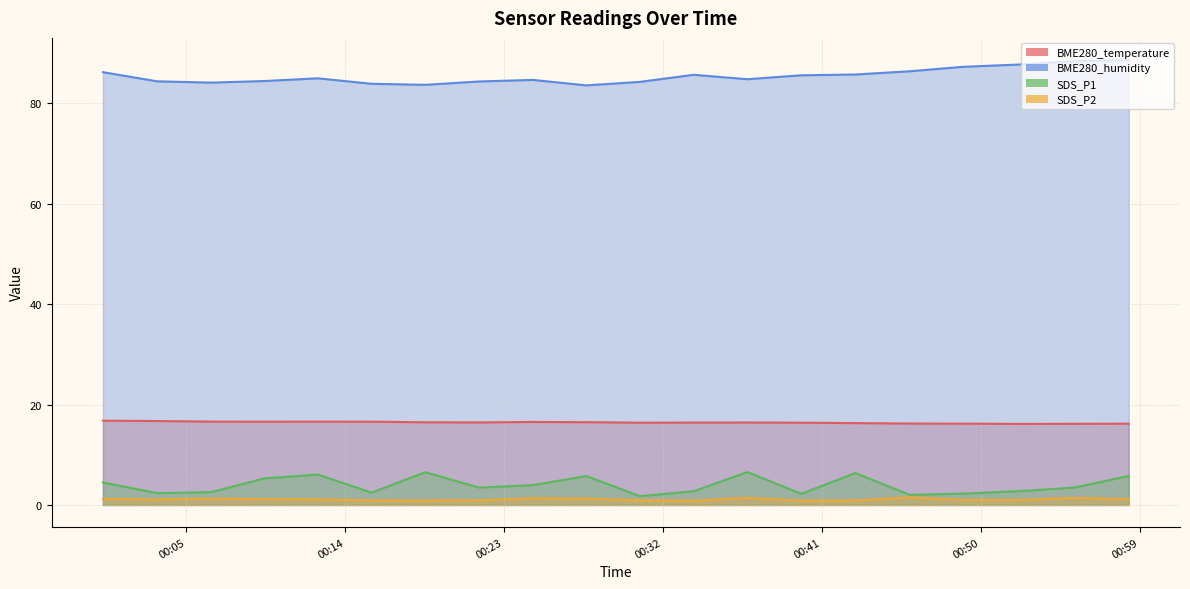

What is the sum of the SDS_P1 values at 2022/06/12 00:36:47 and 2022/06/12 00:52:09?

9.3